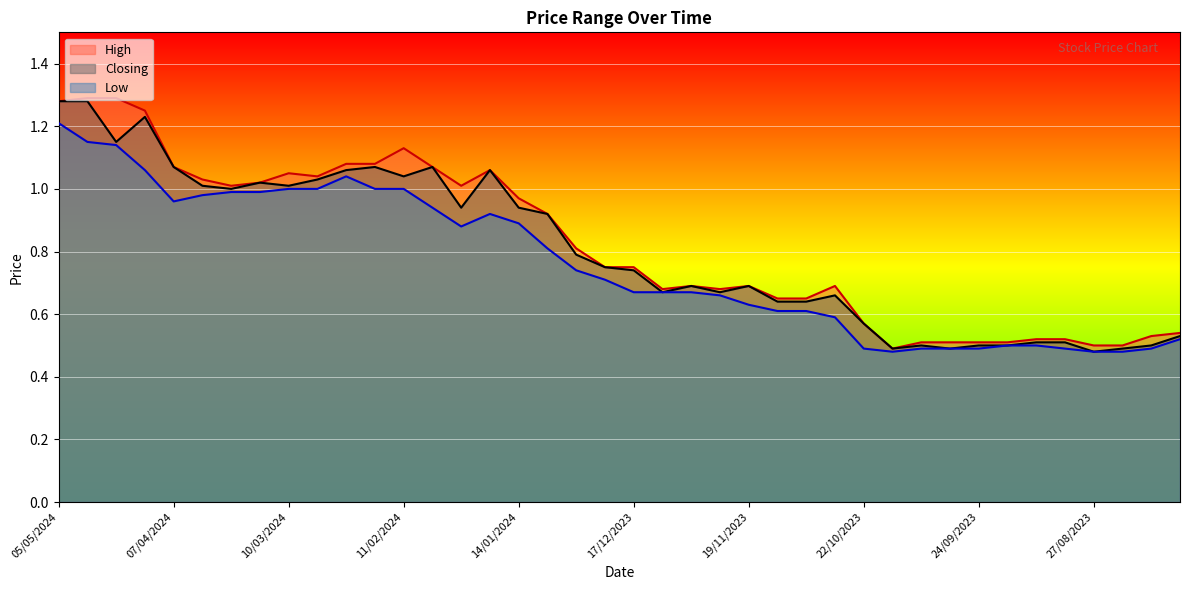

What are all the series names shown in the legend?

High, Closing, Low